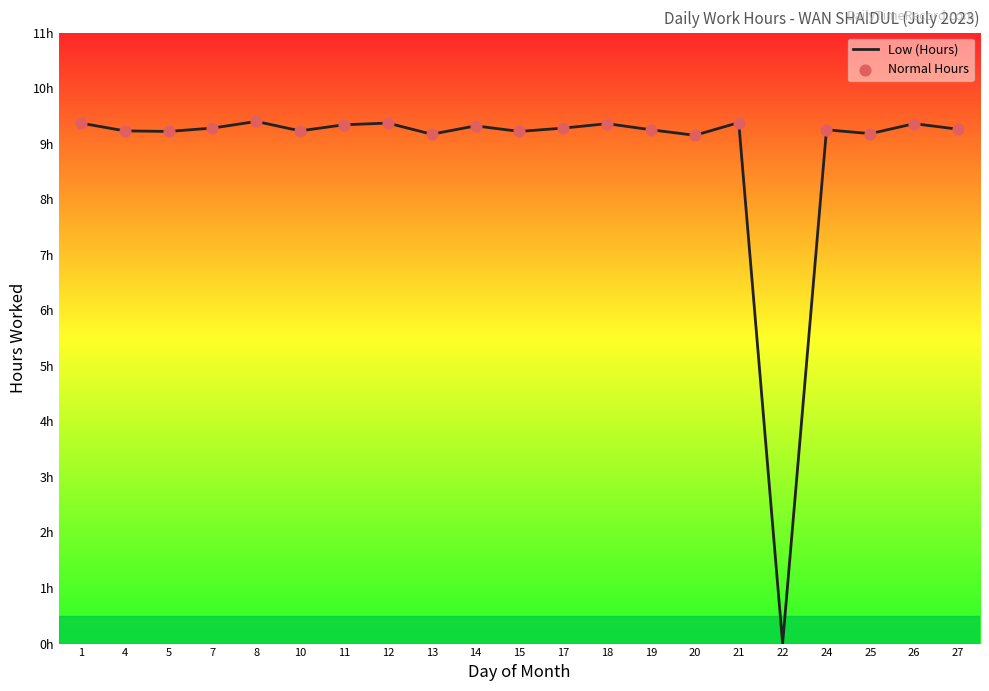

Approximately how many times larger is the value at 8 compared to 13?

1.0